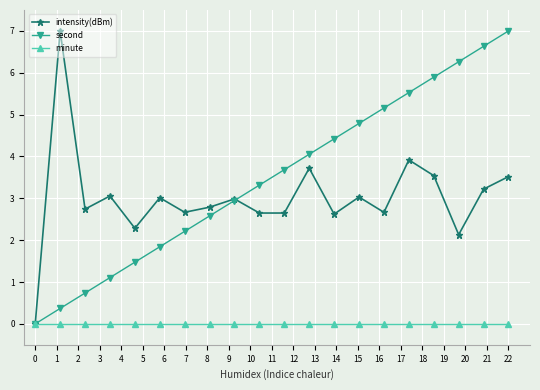

How many distinct data groups are displayed?

3